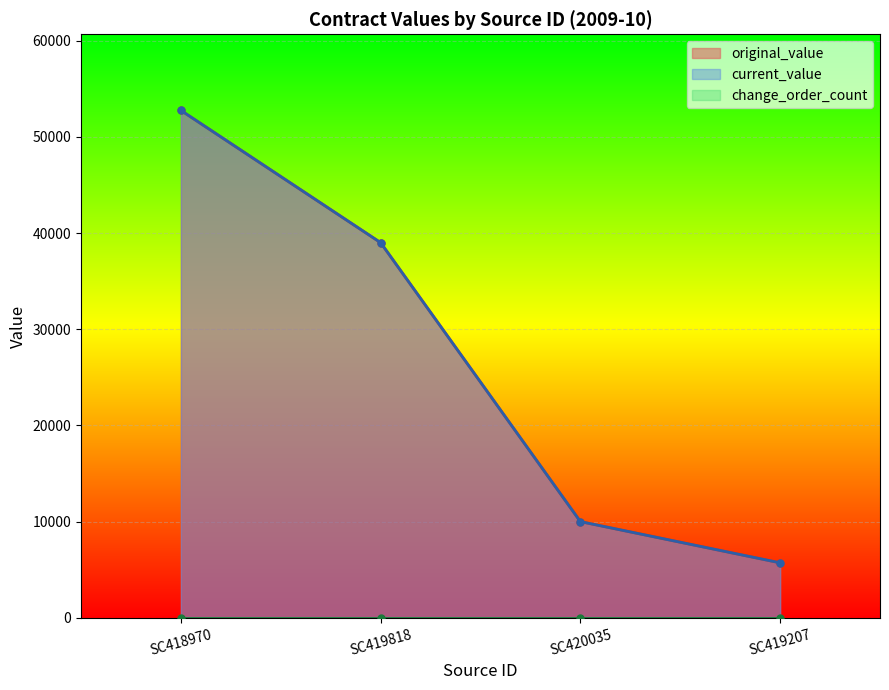

What is the sum of all original_value values?

107466